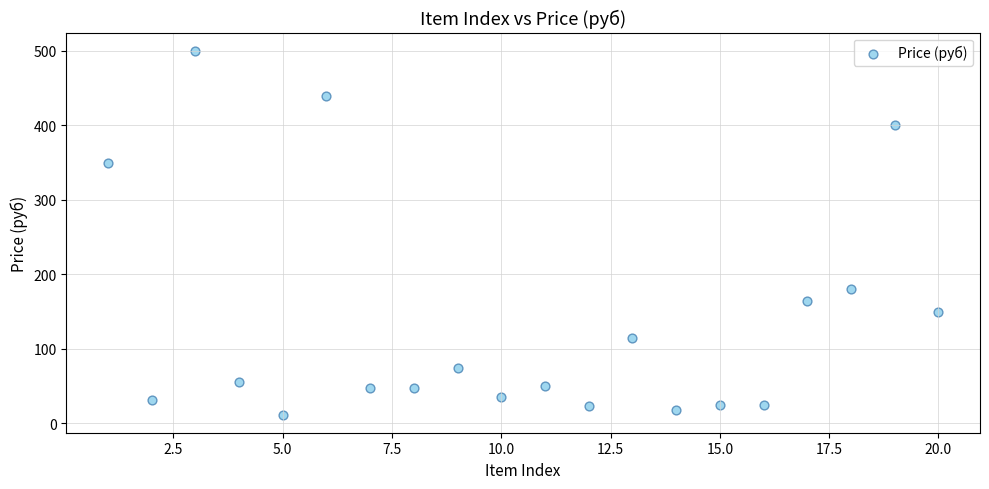

What is the range of Y values (max minus min)?

488.0